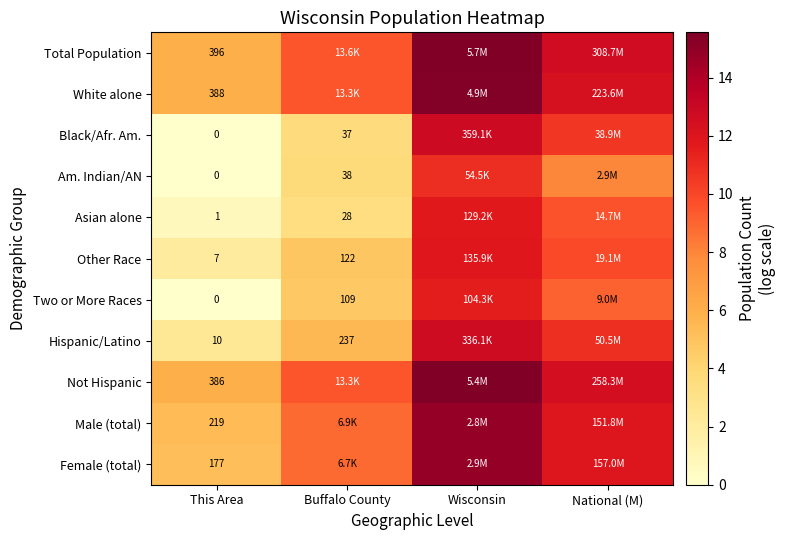

The Other Race series shows 4.8 at Buffalo County. True or false?

True